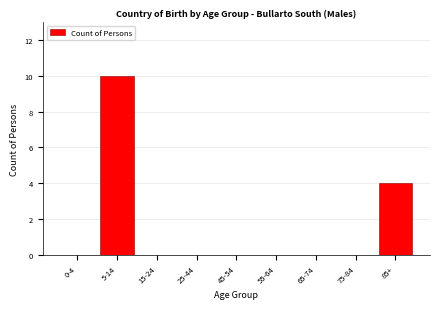

Reading left to right, what are all the values shown in this chart?

0-4=0	5-14=10	15-24=0	25-44=0	45-54=0	55-64=0	65-74=0	75-84=0	85+=4